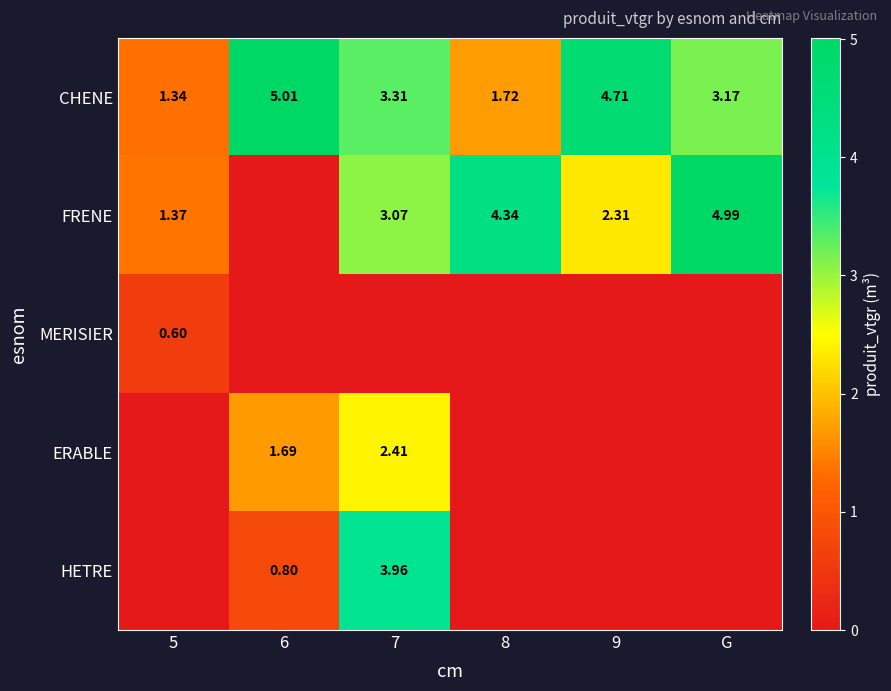

Is the value of ERABLE at 6 greater than the value of FRENE at 8?

No